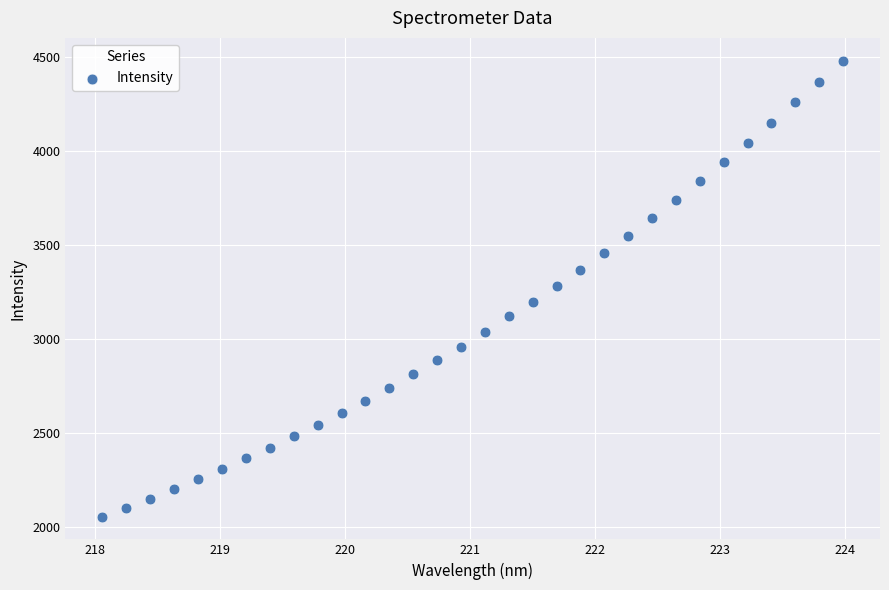

What is the range of Y values (max minus min)?

2424.1